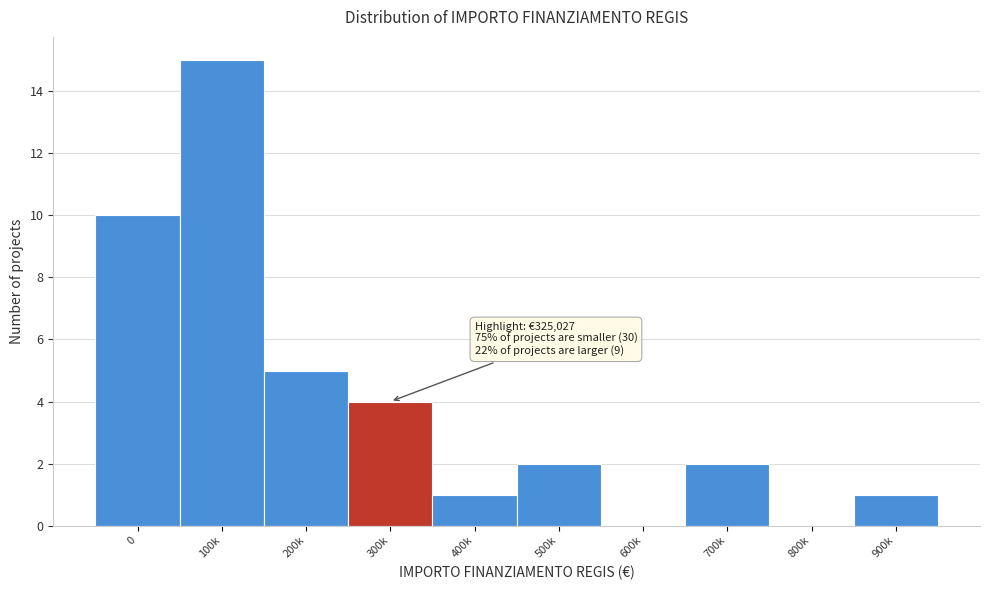

What is the sum of all values?

40